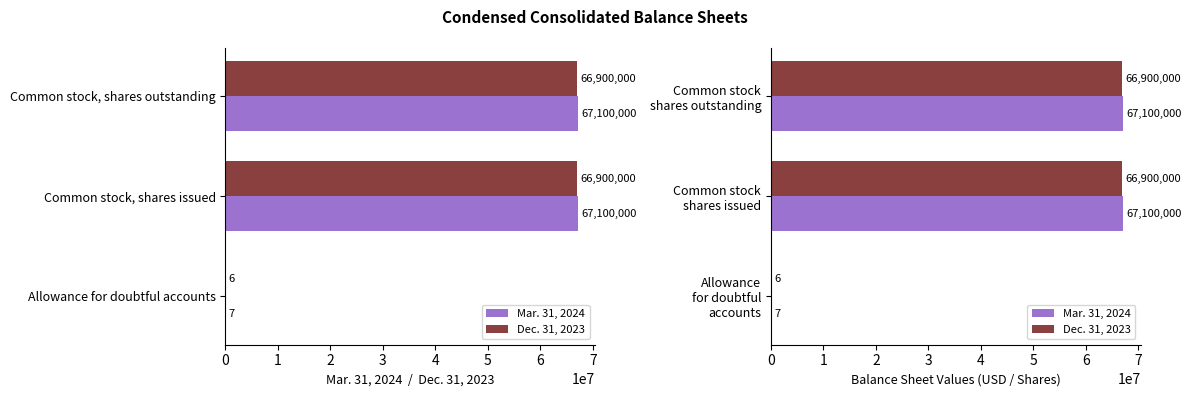

Rank the series by their maximum value, from lowest to highest.

Dec. 31, 2023, Mar. 31, 2024